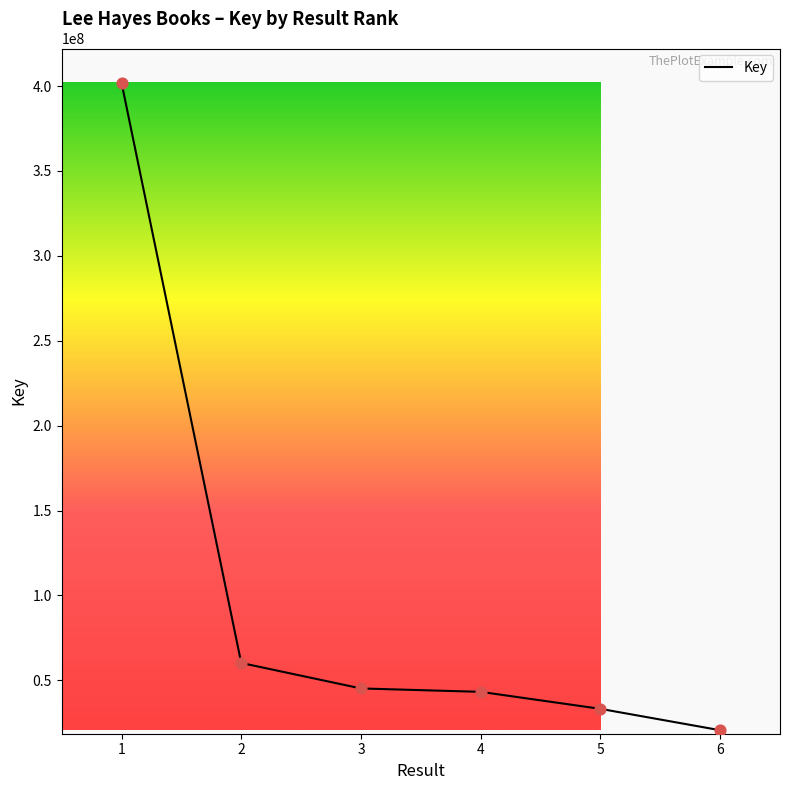

Approximately how many times larger is the value at 2 compared to 3?

1.3